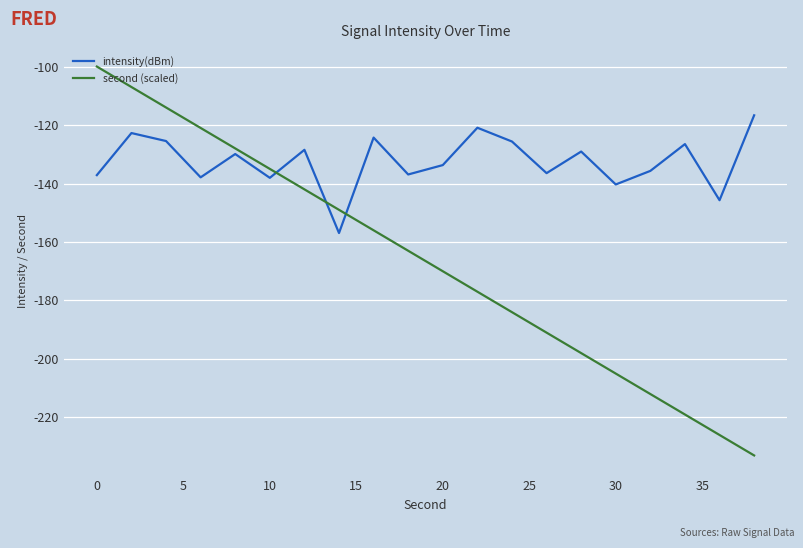

What is the smallest value displayed?

-233.0